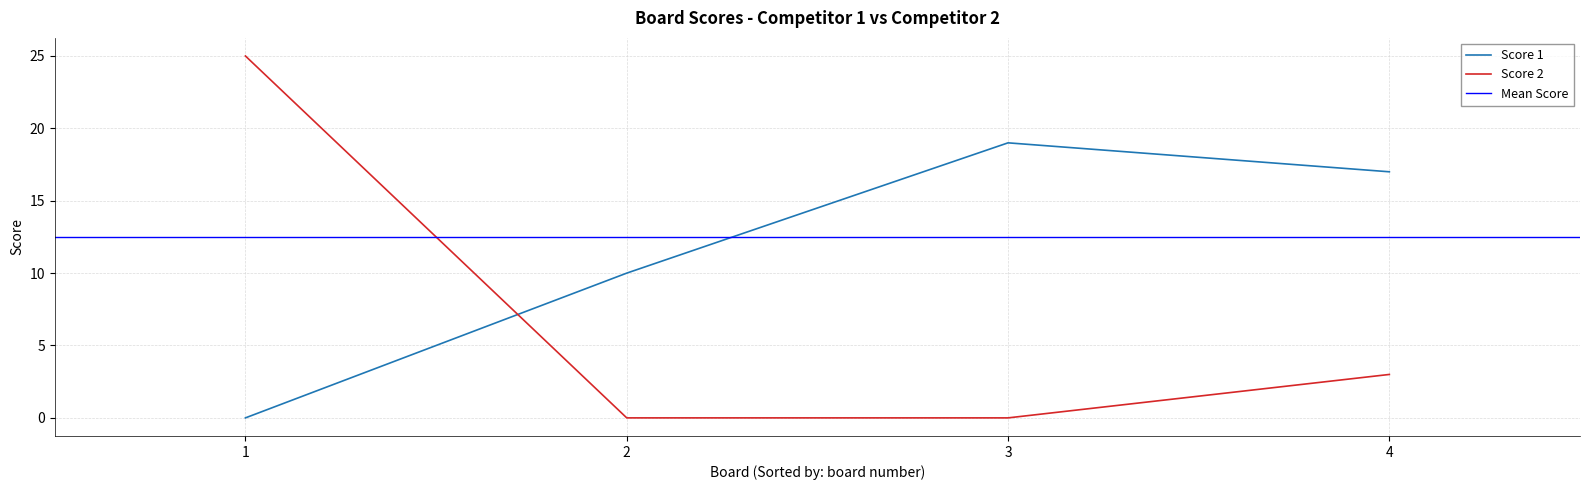

What is the difference between the second highest and minimum values in the Score 2 series?

3